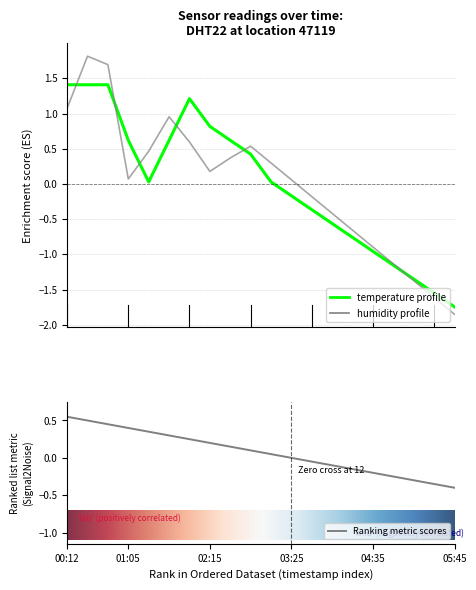

How many positive values does the temperature series have?

11